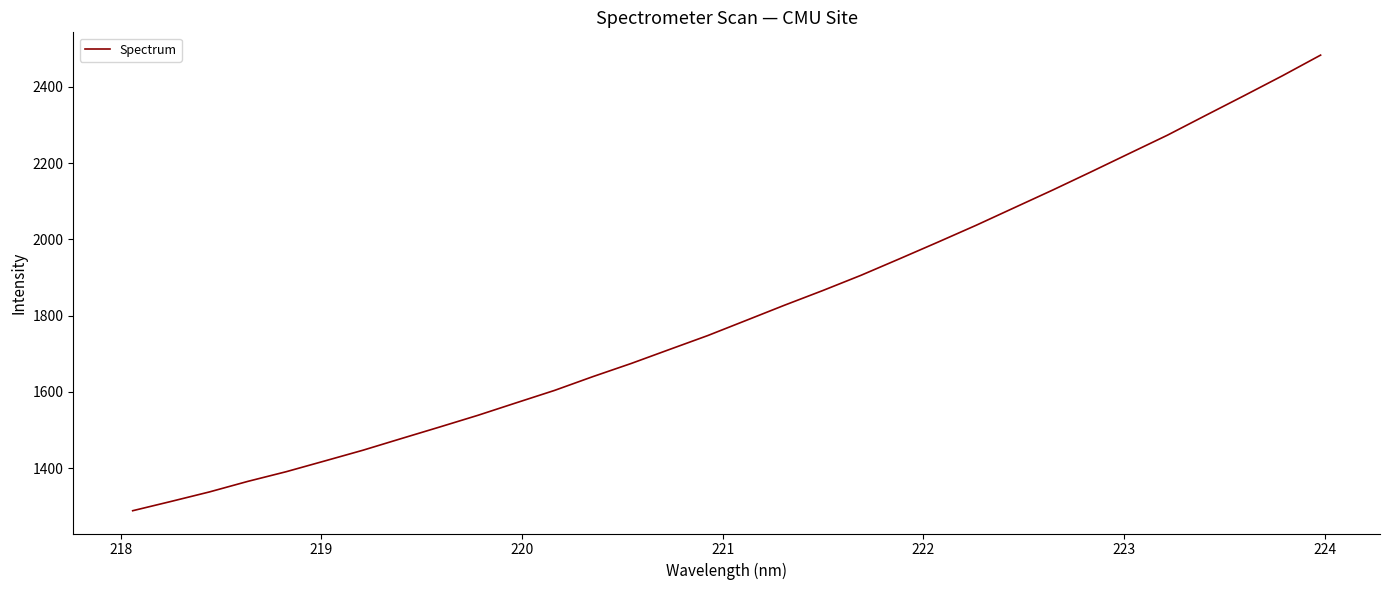

What is the difference between the maximum and minimum values?

1194.4